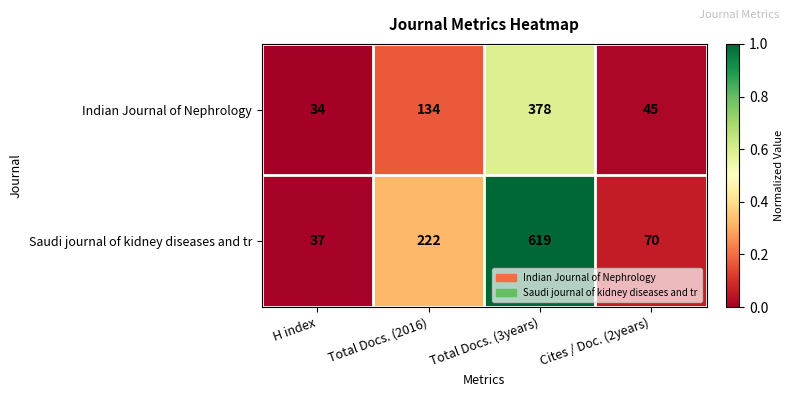

Which series has the largest range (max minus min)?

Saudi journal of kidney diseases and tr